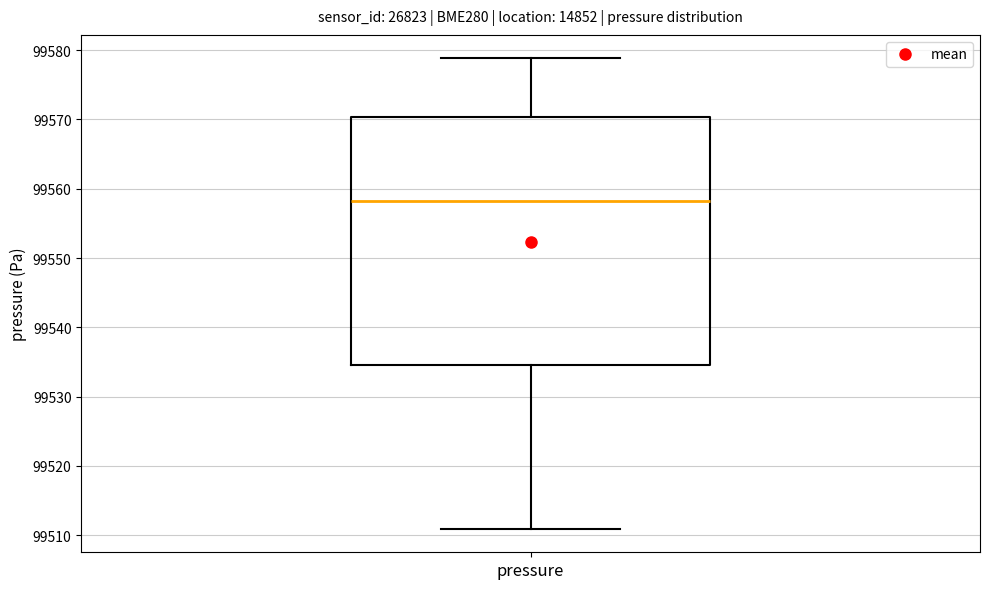

Where does the median line of the box for pressure sit on the y-axis? The values are not printed on the chart, so give them approximately, as read against the axis.

99558